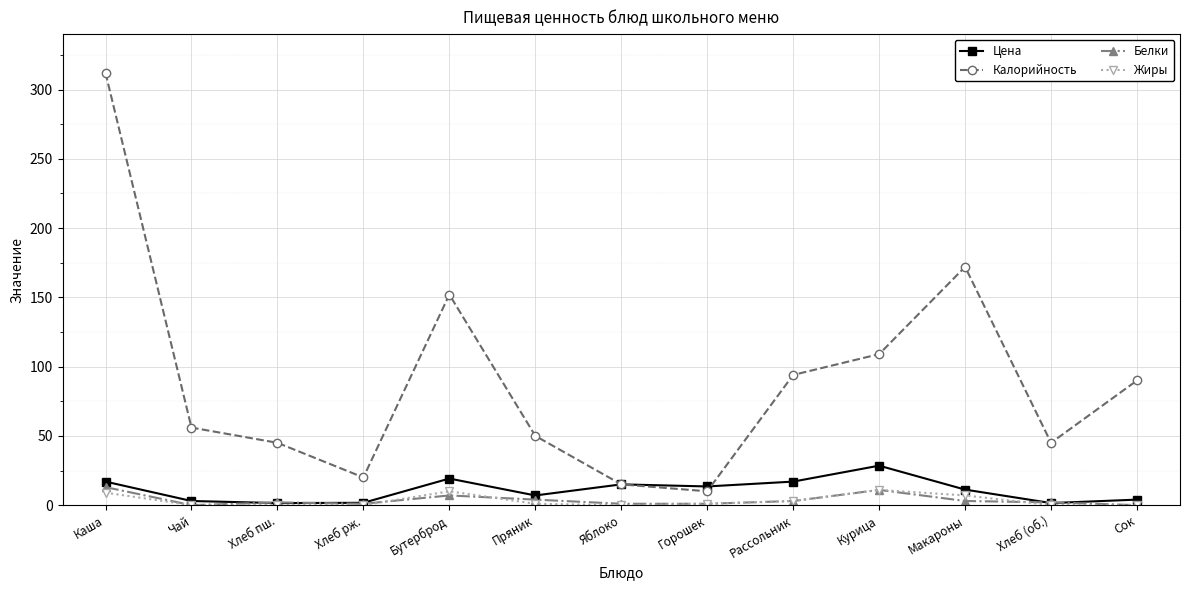

At which category is the sum across all series the highest?

Каша